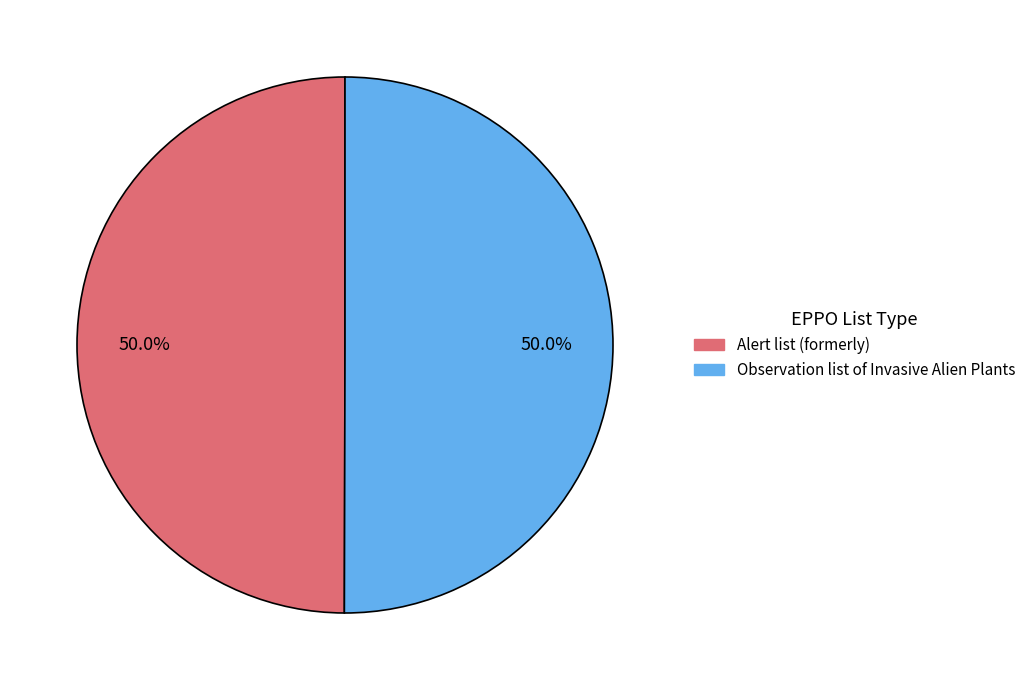

Approximately how many times larger is the value at Alert list (formerly) compared to Observation list of Invasive Alien Plants?

1.0